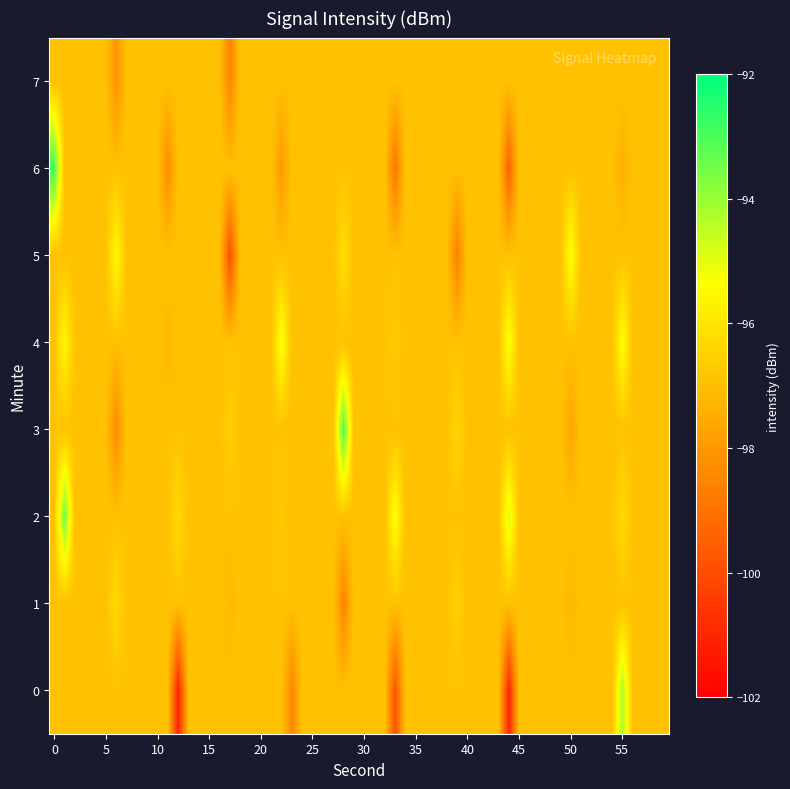

How many distinct data groups are displayed?

8